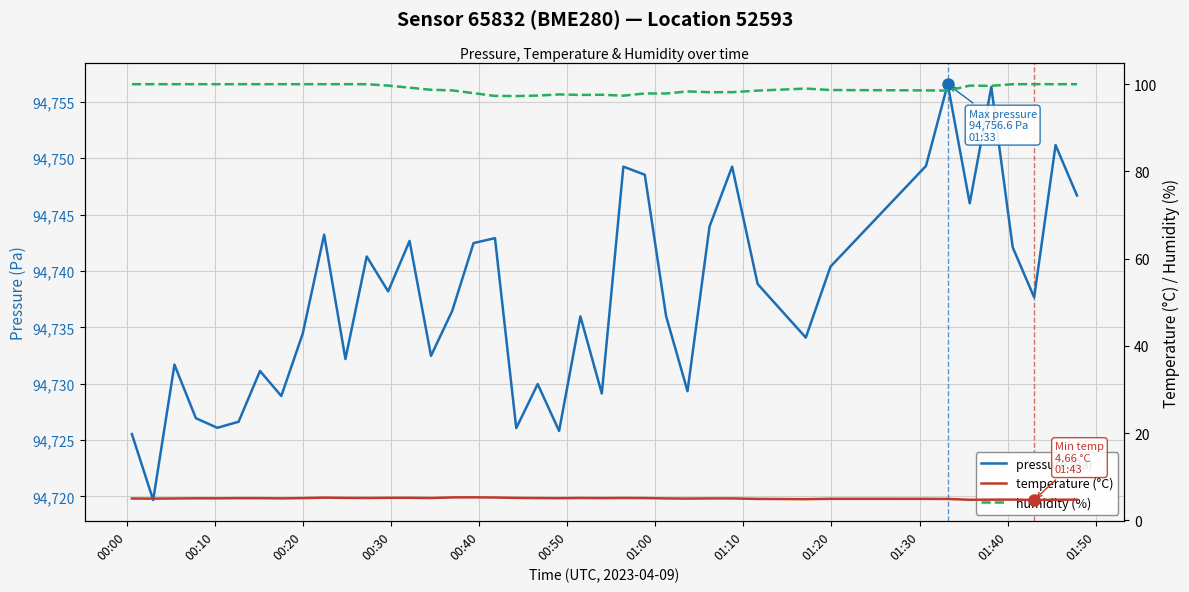

What is the lowest value of the pressure (Pa) series?

94719.7